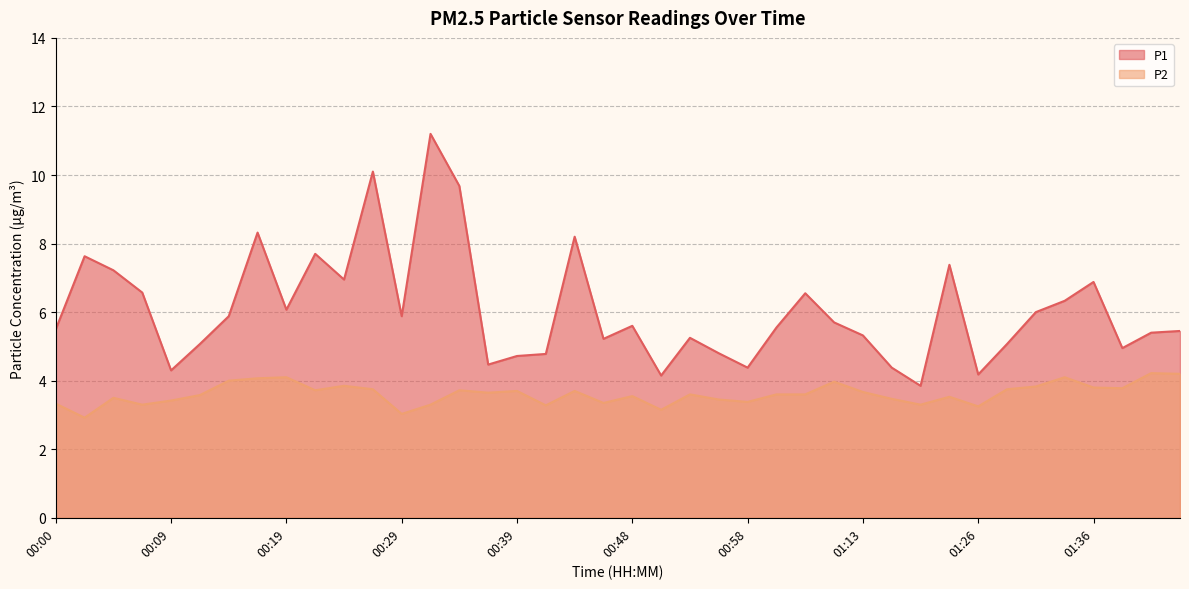

What are all the series names shown in the legend?

P1, P2